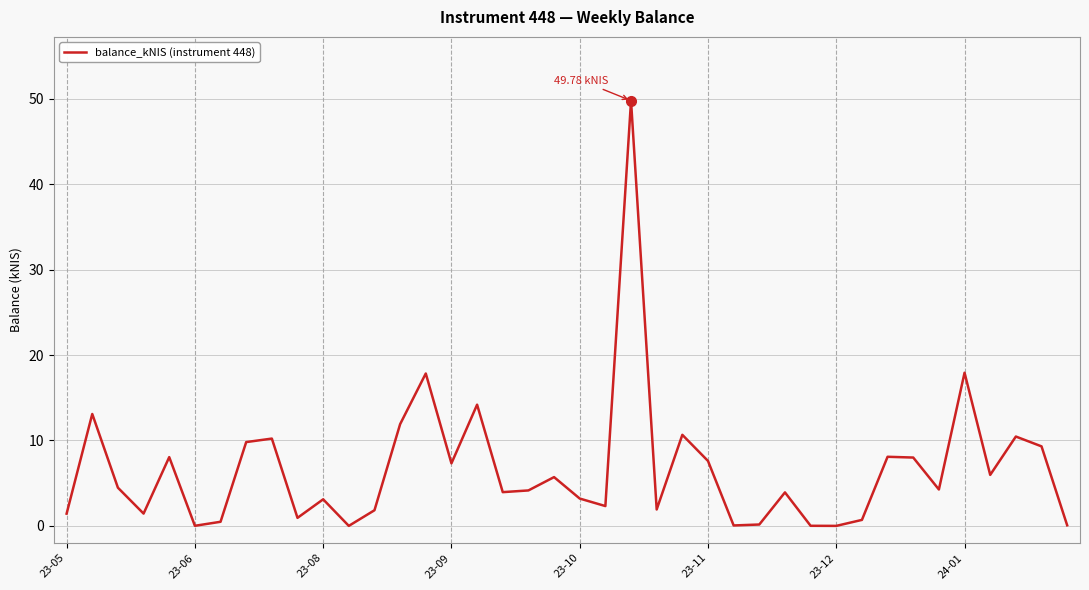

What is the difference between the maximum and minimum values?

49.8